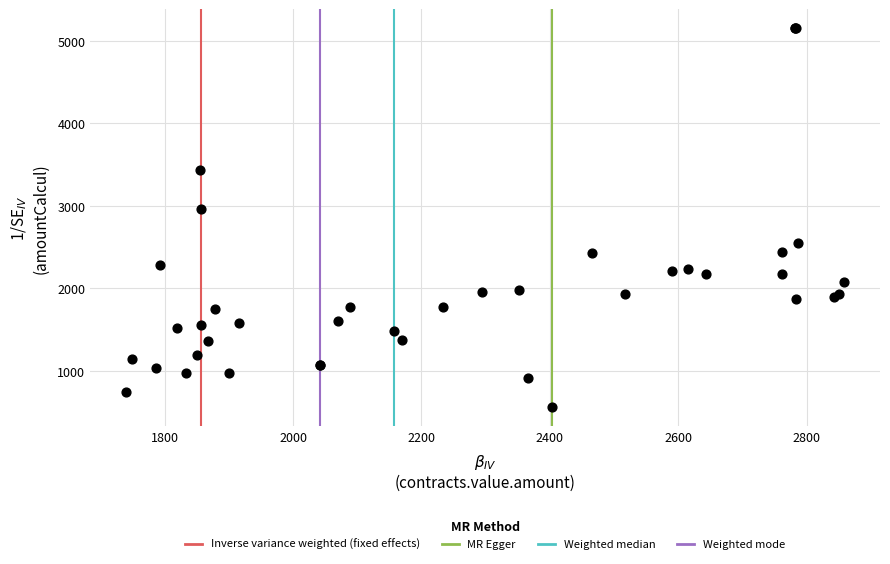

What Y value in the scatter plot is closest to 2857?

2962.3